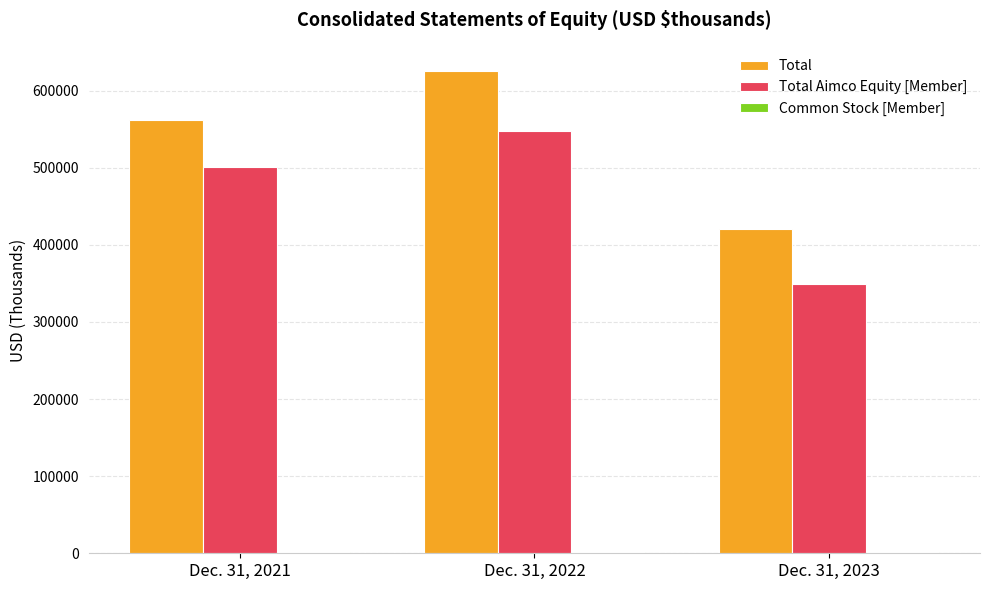

How many categories are shown in the chart?

3